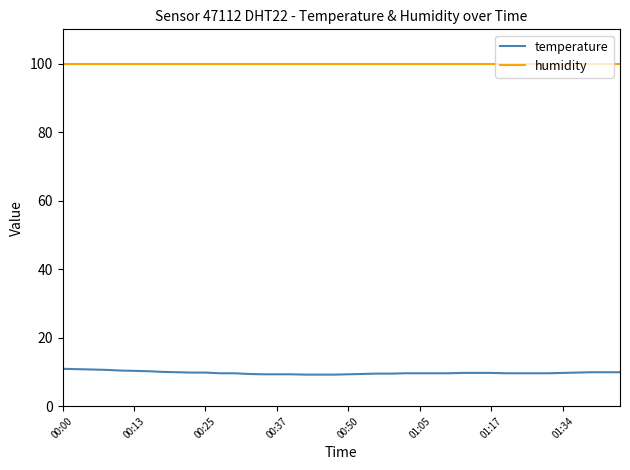

What are all the series names shown in the legend?

temperature, humidity